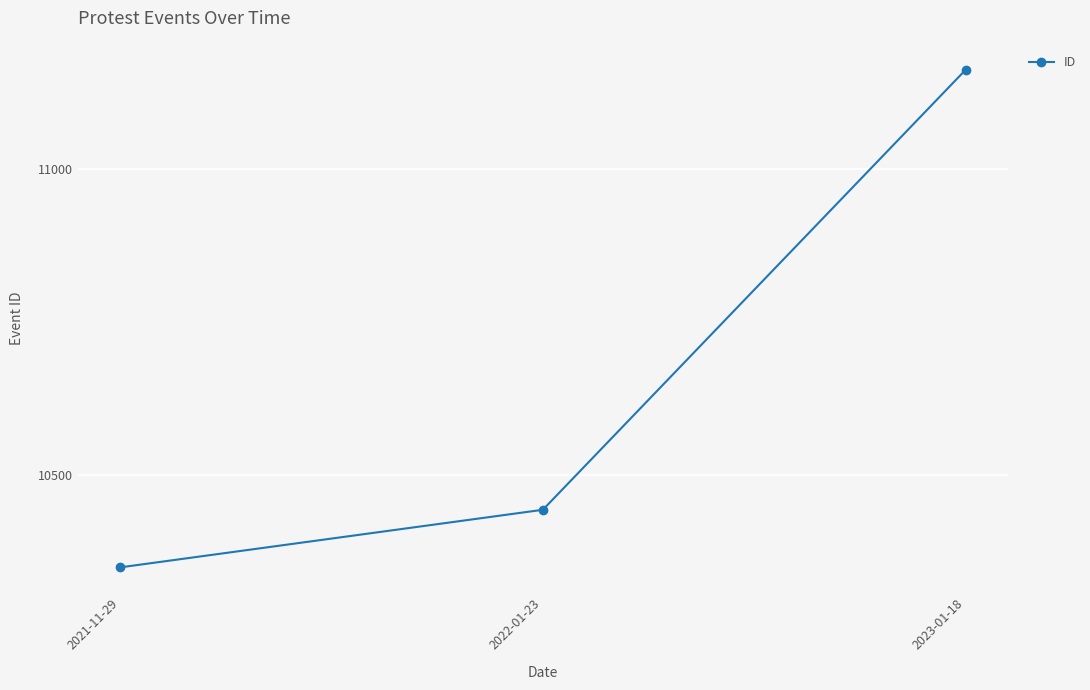

Reading left to right, transcribe all the data shown in this chart.

2021-11-29=10350	2022-01-23=10444	2023-01-18=11162